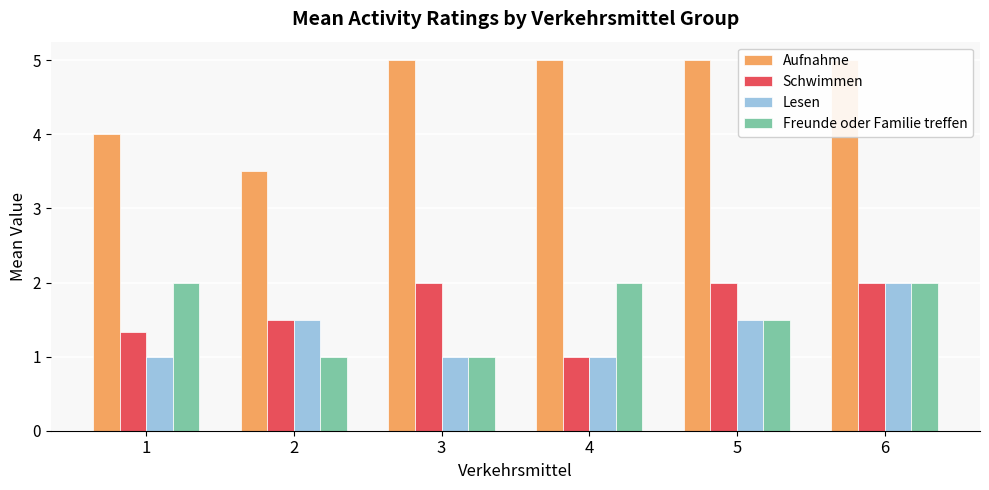

List the labels in order of Lesen value, largest first.

6, 2, 5, 1, 3, 4